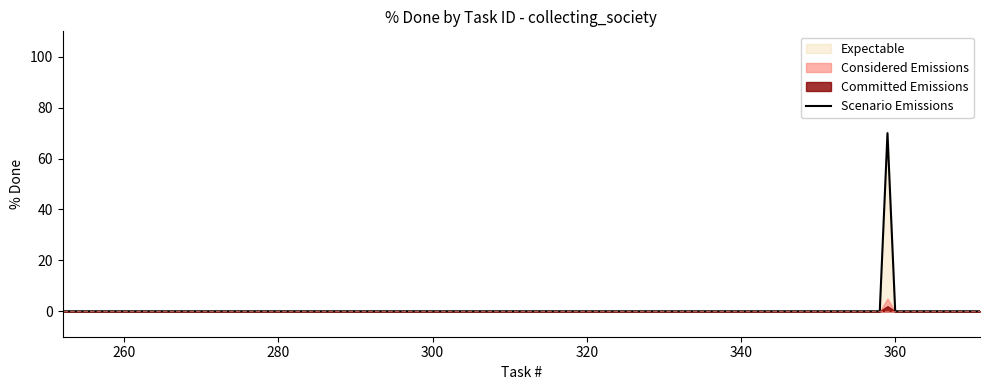

Does the chart have visible grid lines?

No